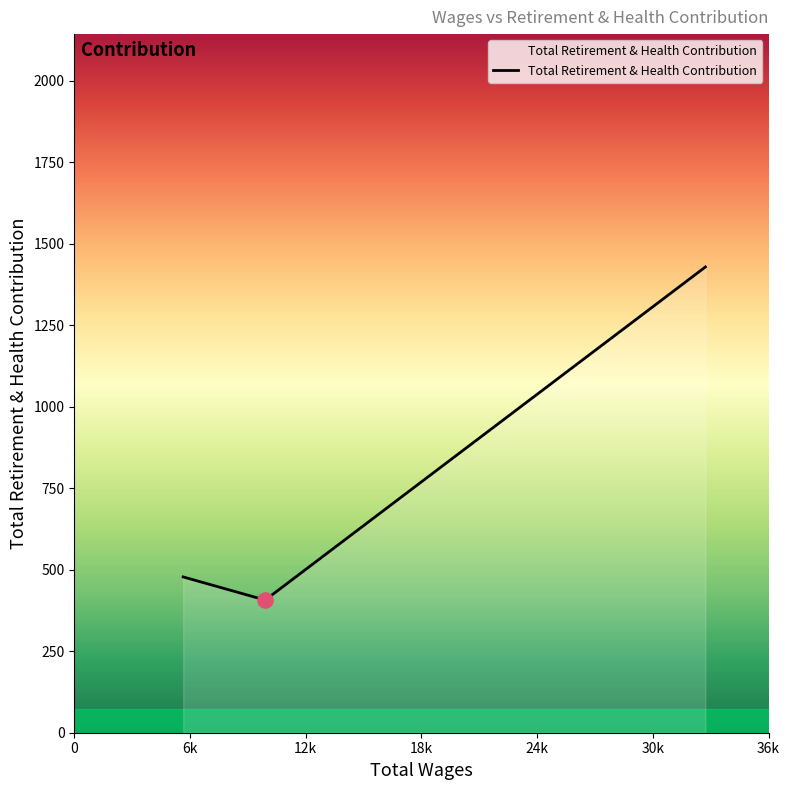

What is the sum of all values?

2314